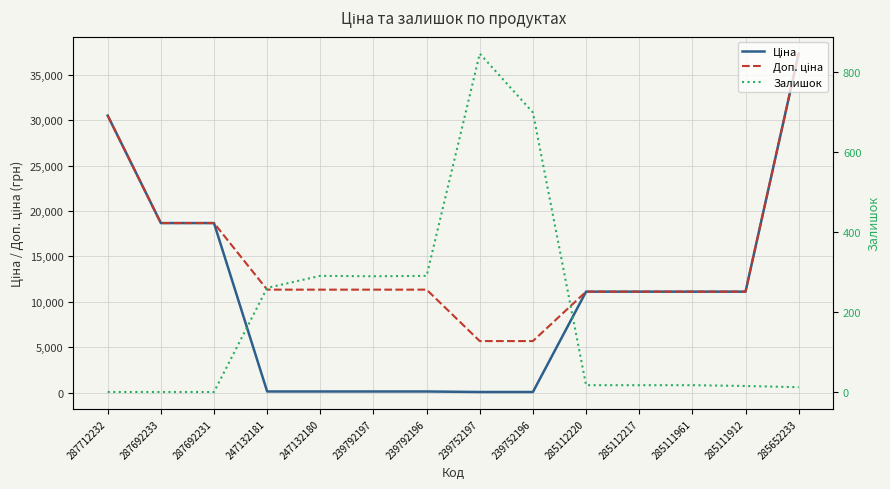

At which category is the sum across all series the highest?

285652233